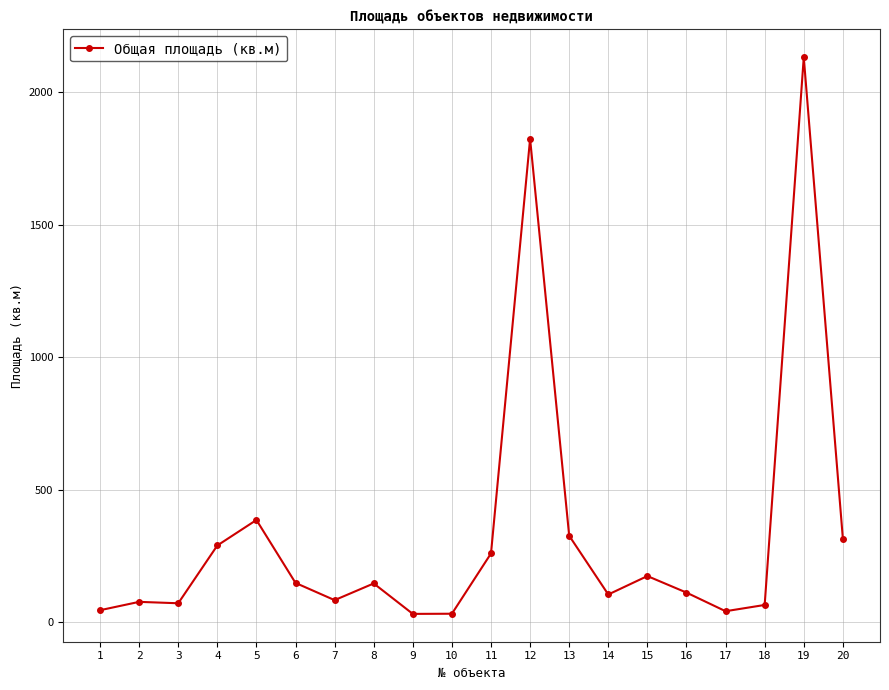

How many series are shown in this chart?

1